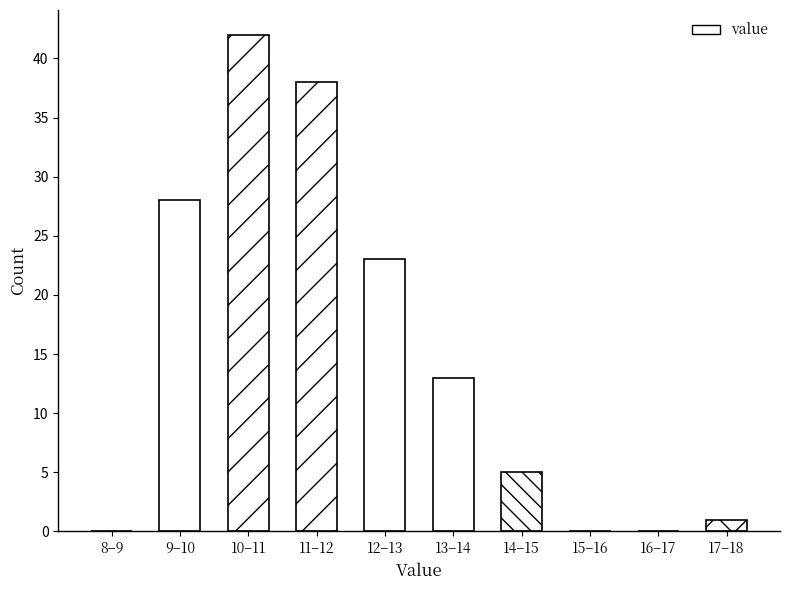

Reading left to right, transcribe all the data shown in this chart.

8–9=0	9–10=28	10–11=42	11–12=38	12–13=23	13–14=13	14–15=5	15–16=0	16–17=0	17–18=1